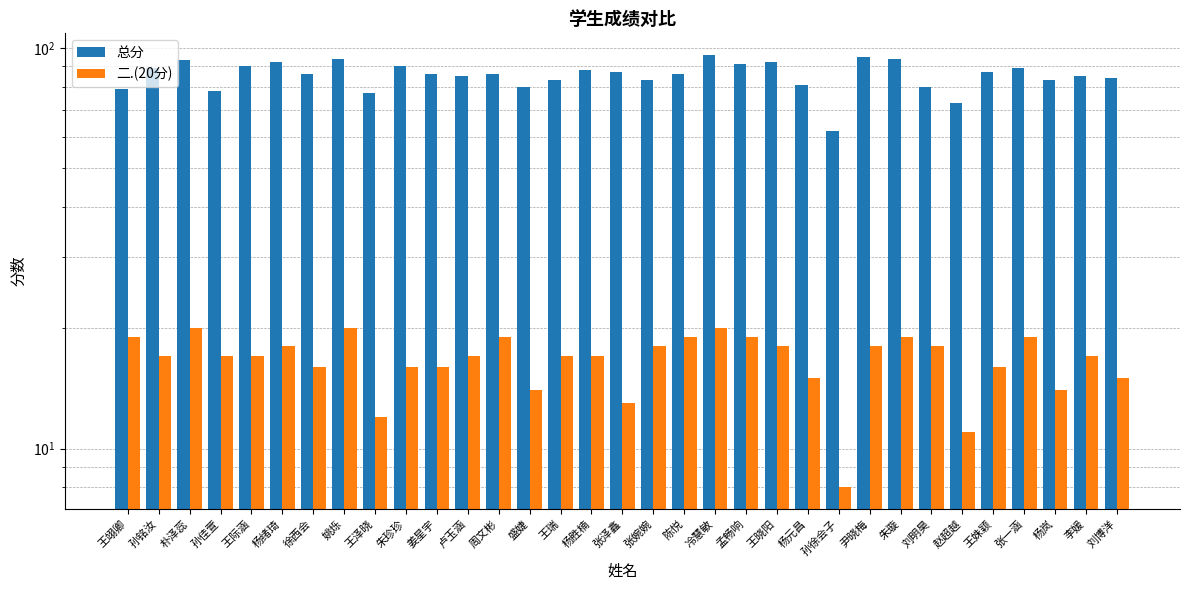

At which category is the sum across all series the highest?

冷慧敏